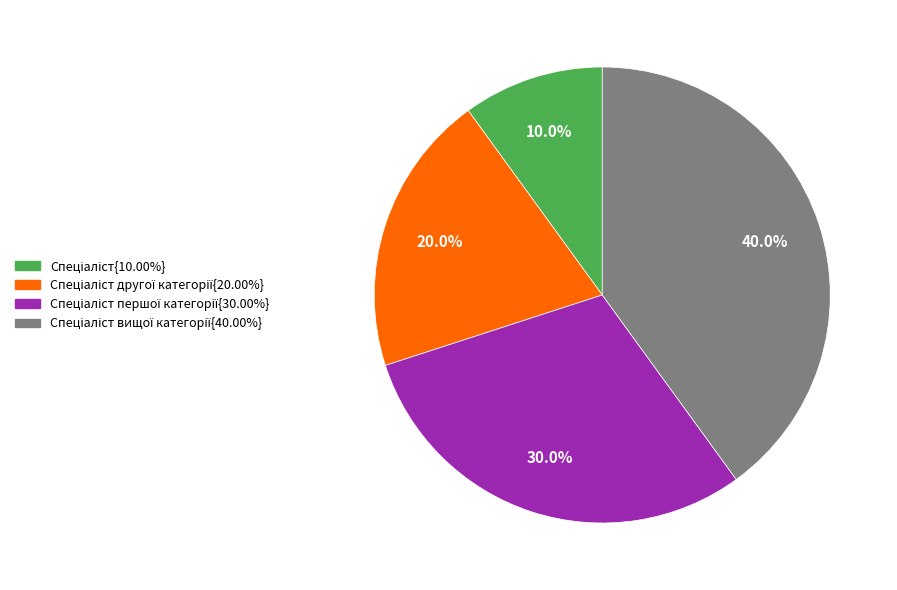

Does any single category account for the majority?

No